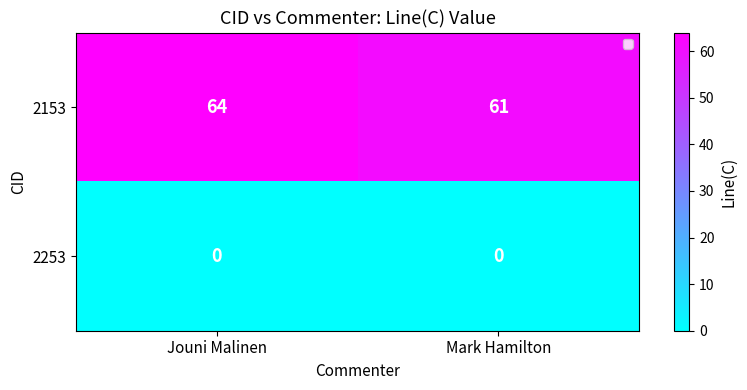

Is the value of 2153 at Mark Hamilton greater than the value of 2253 at Jouni Malinen?

Yes